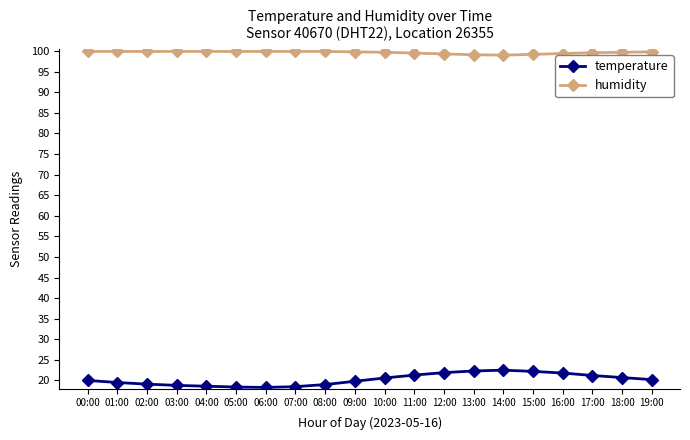

Rank the series by their average value, from lowest to highest.

temperature, humidity